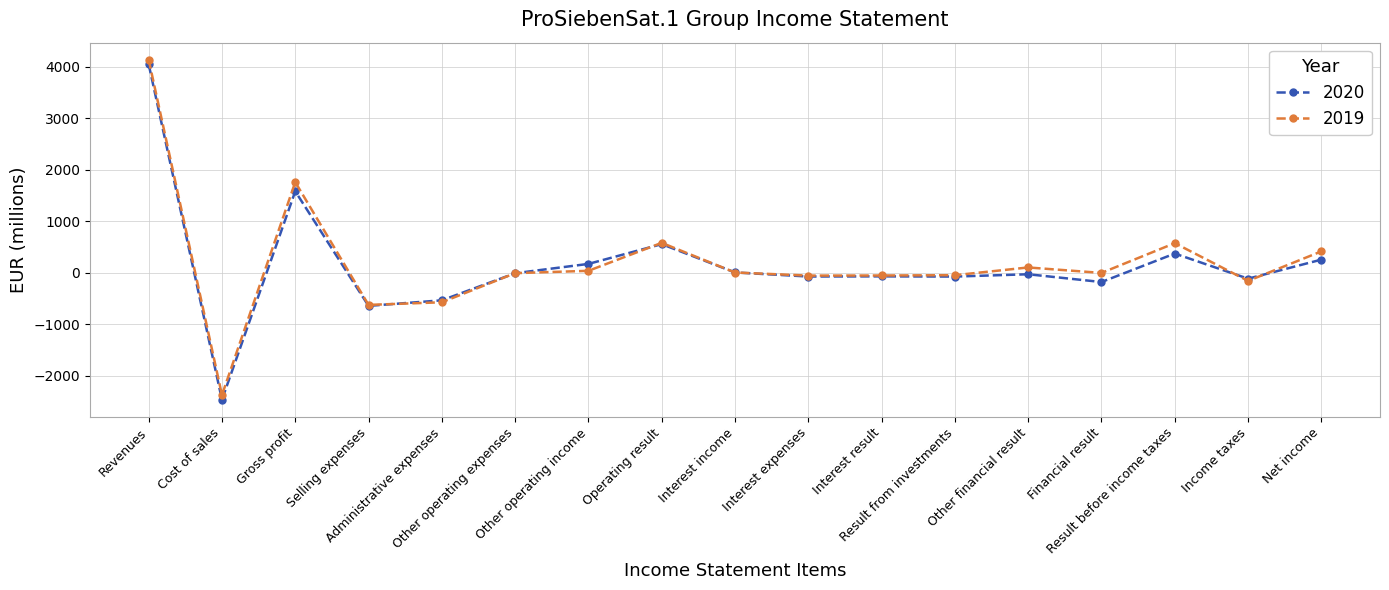

Which series has the widest spread of values?

2020